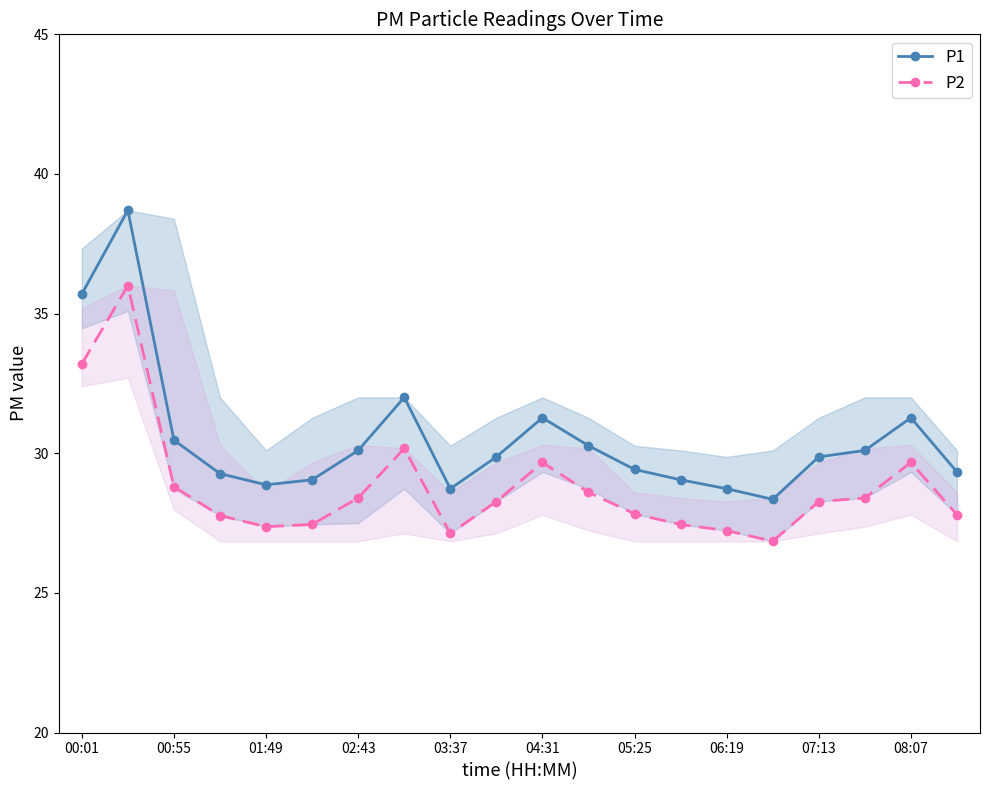

In P1, how many points are lower than both neighbors (excluding endpoints)?

3